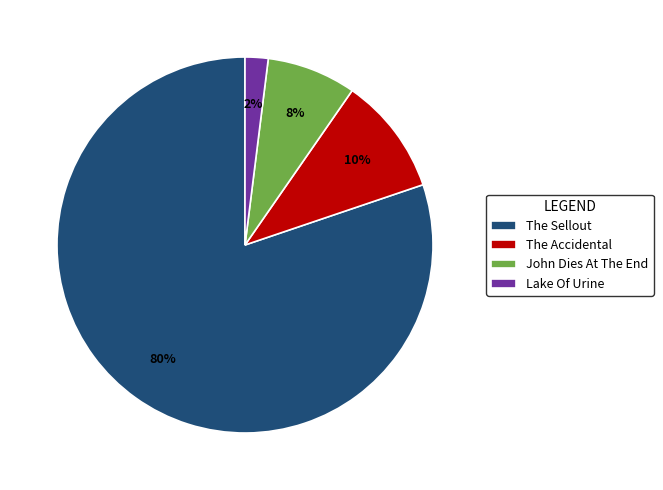

Which slice is the largest?

The Sellout